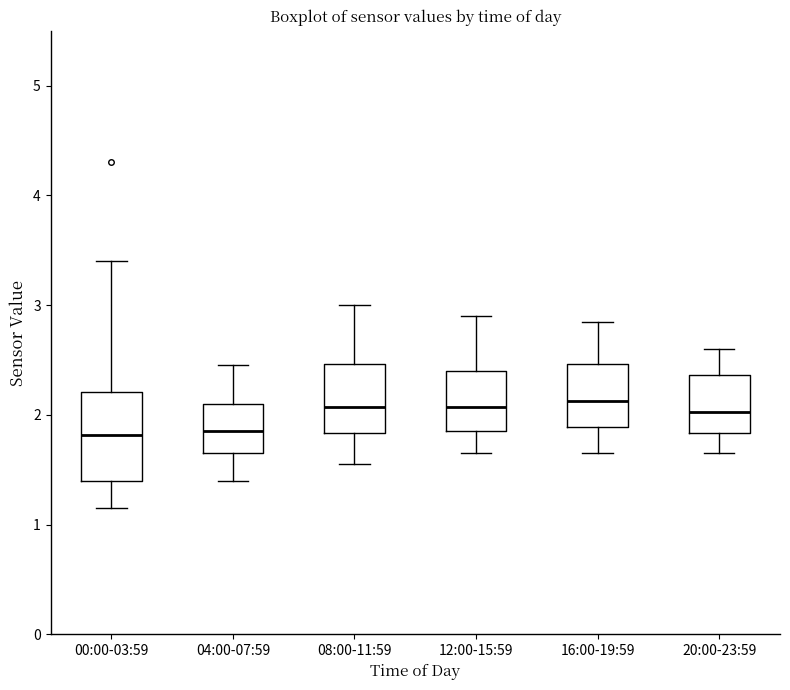

Which box is the tallest, from its lower edge to its upper edge?

00:00-03:59